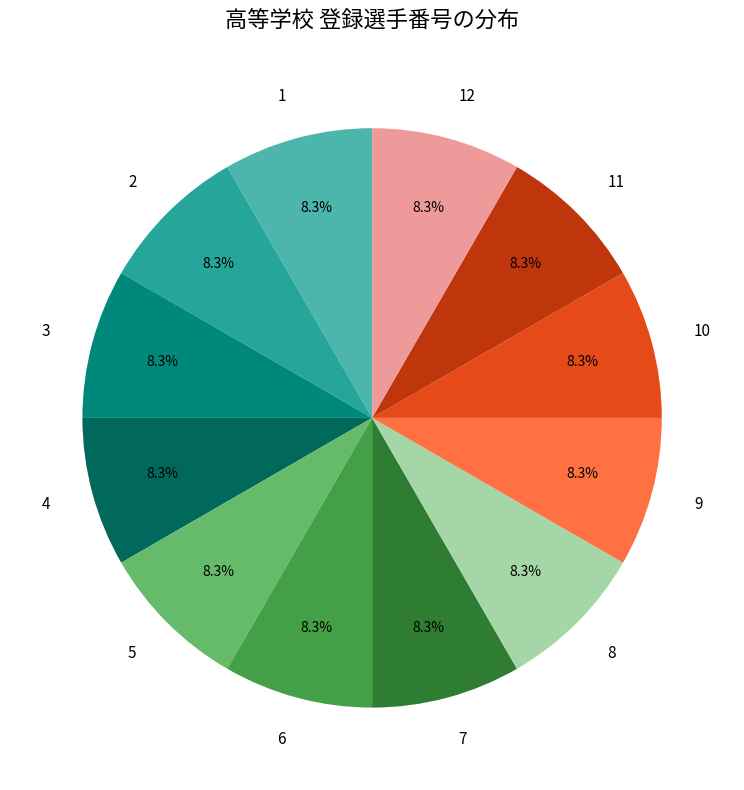

How many segments does this pie chart have?

12